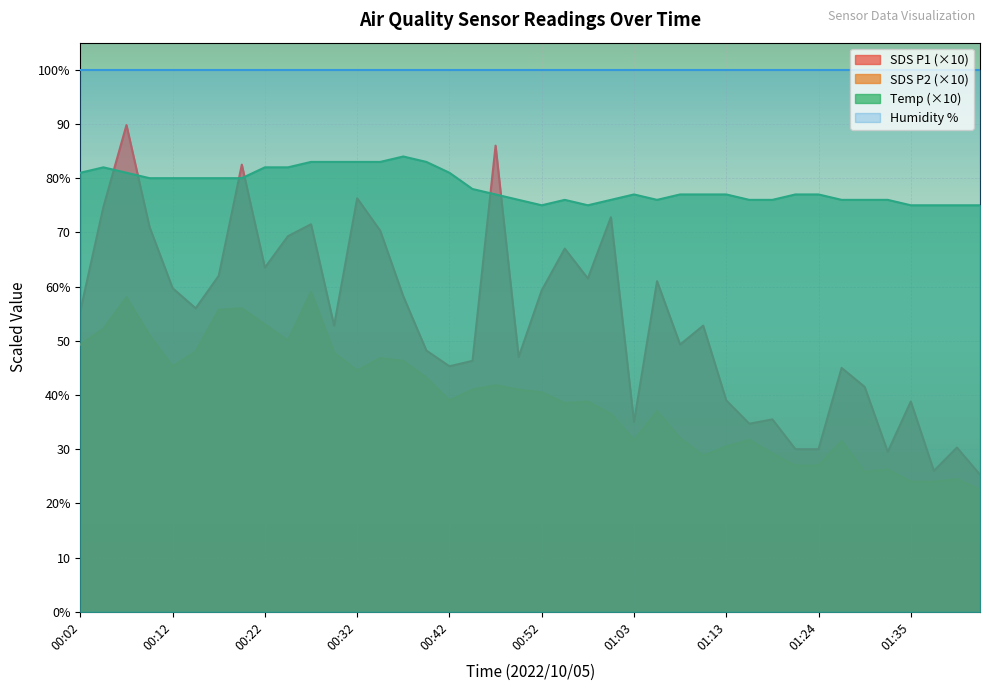

What is the maximum value for SDS_P2?

59.0